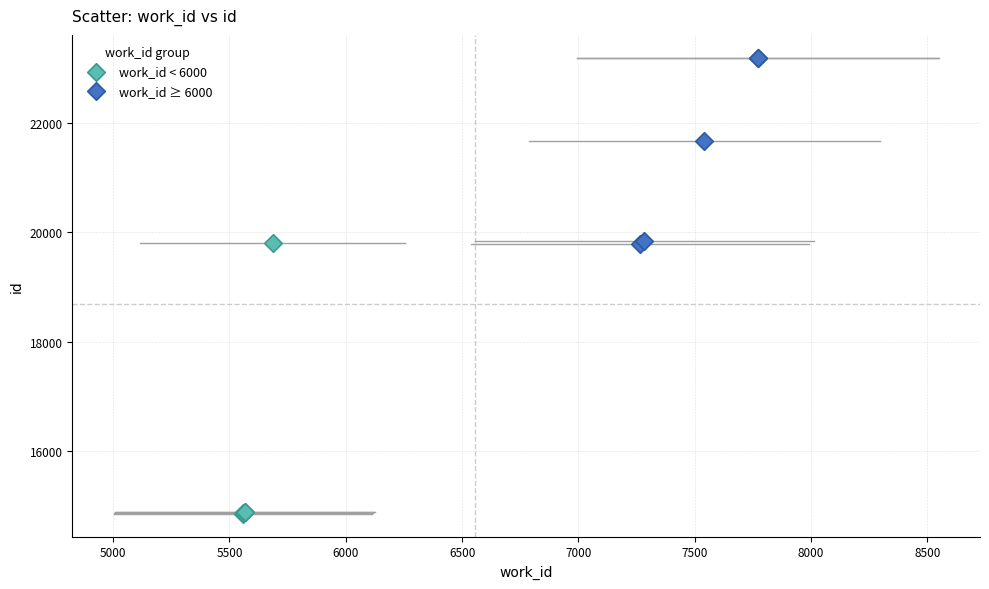

Which series reaches the maximum Y coordinate?

work_id ≥ 6000